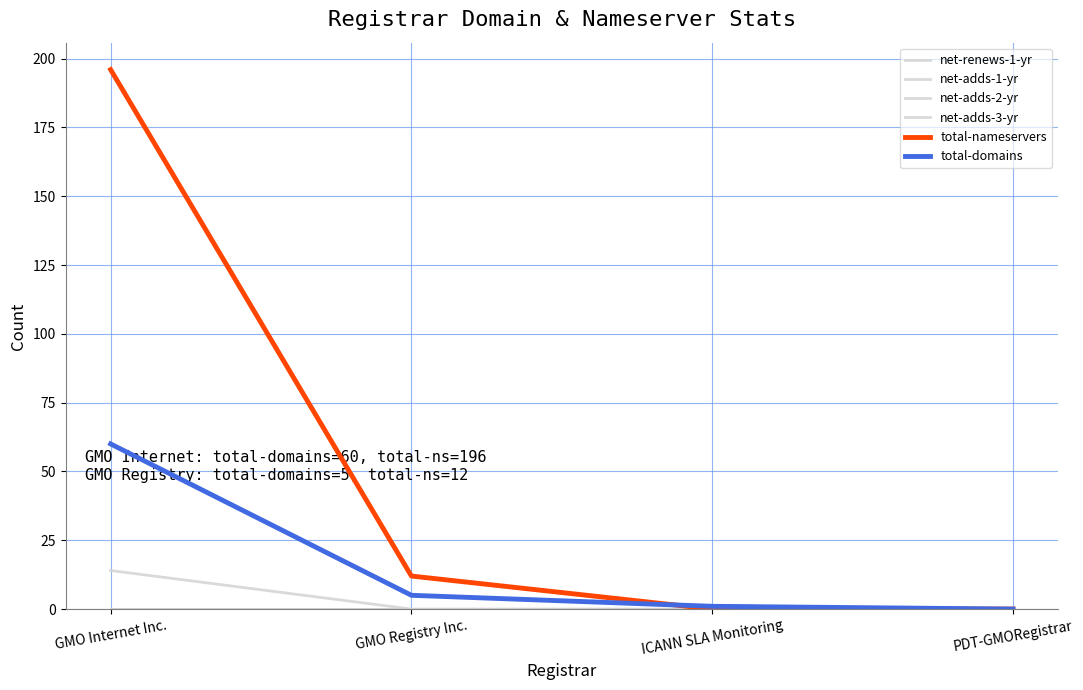

True or false: net-adds-3-yr has a value of 0 at ICANN SLA Monitoring.

True